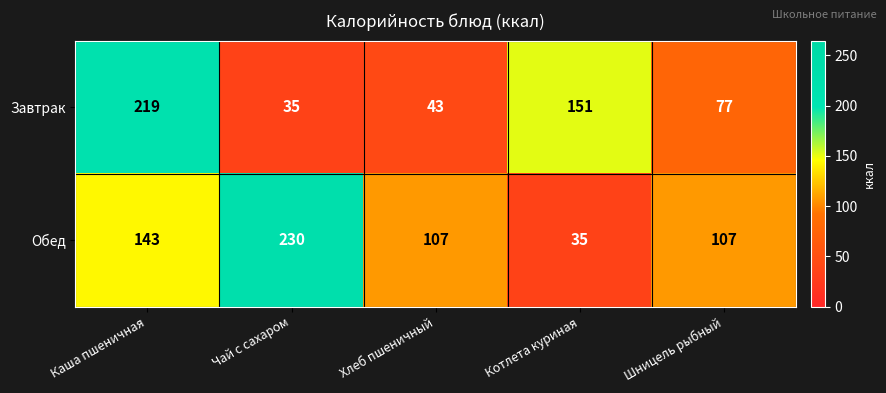

Which series has the widest spread of values?

Обед